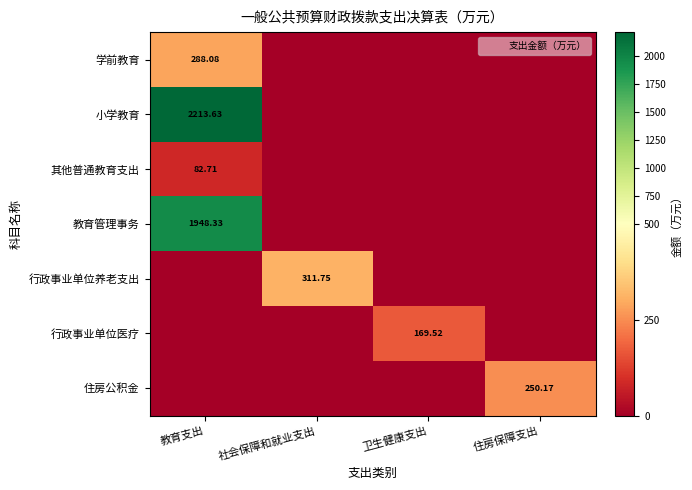

The 小学教育 series shows 3051.7 at 教育支出. True or false?

False